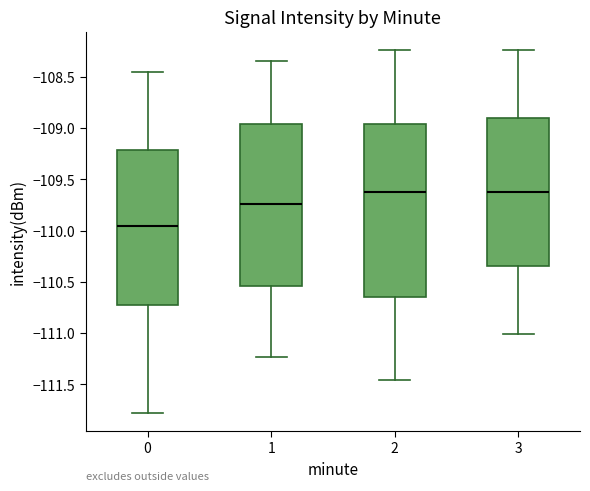

Where is the lower edge of the box at x = 2 on the y-axis? The values are not printed on the chart, so give them approximately, as read against the axis.

-110.65